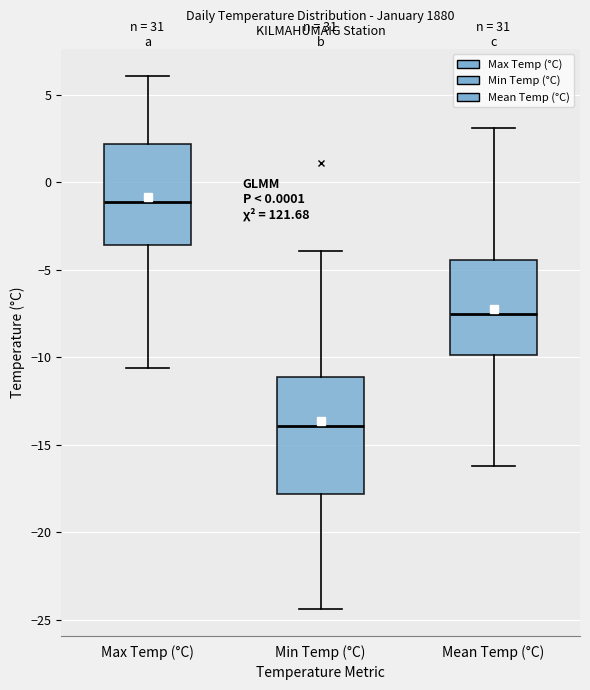

Reading left to right, transcribe this box plot: for each box, give where its median line is, the range the box spans, and where its two whiskers end, as read against the y-axis. The values are not printed on the chart, so give them approximately, as read against the axis.

Max Temp (°C): median -1.0, box -3.5 to 2.0, whiskers -10.5 to 6.0
Min Temp (°C): median -14.0, box -18.0 to -11.0, whiskers -24.5 to -4.0
Mean Temp (°C): median -7.5, box -10.0 to -4.5, whiskers -16.0 to 3.0